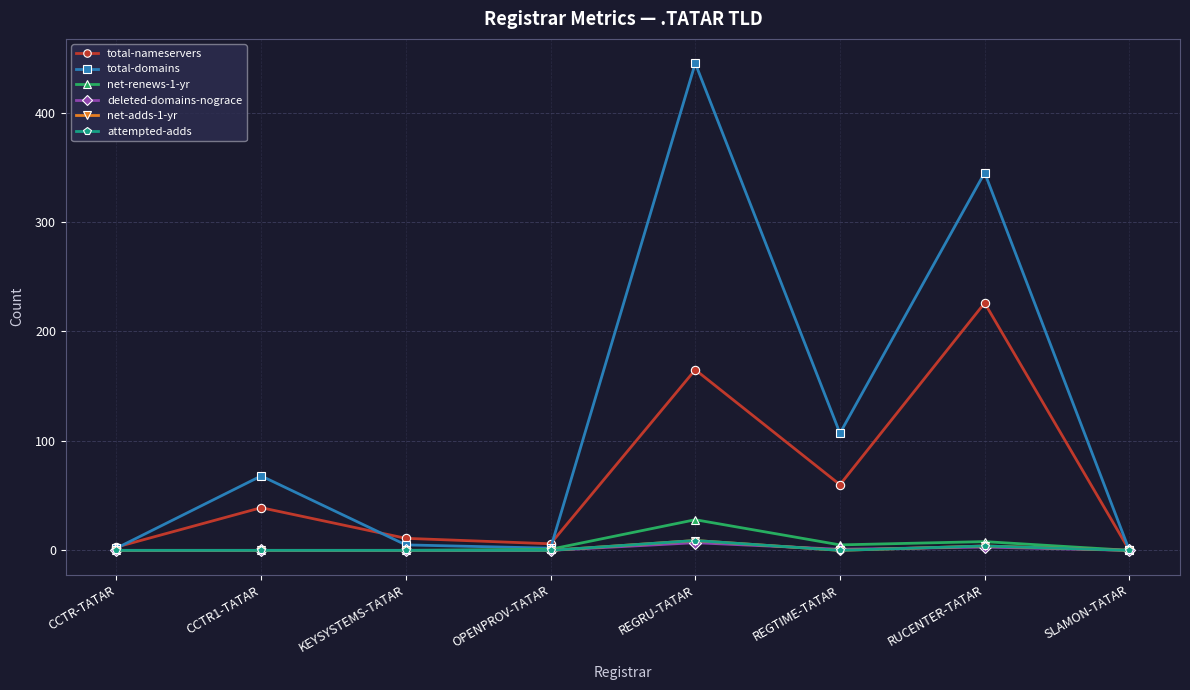

Does the chart have visible grid lines?

Yes